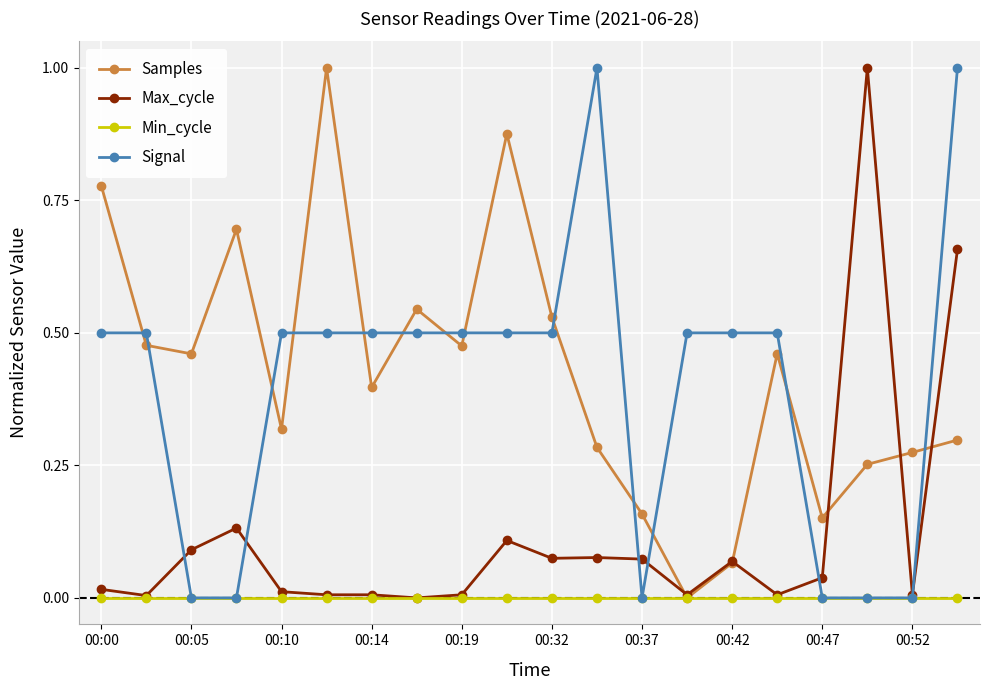

Count the number of categories in the chart.

20